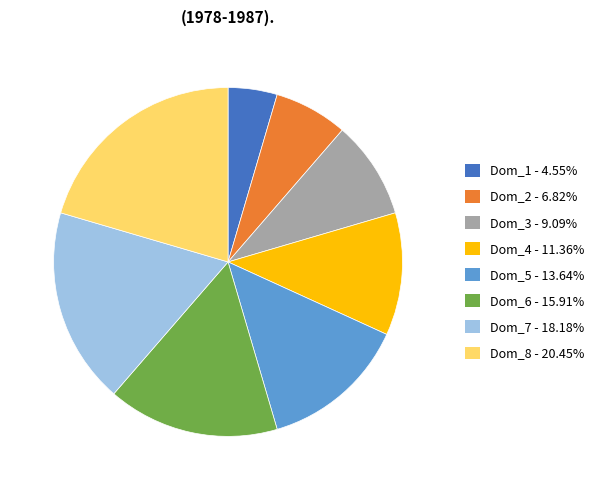

Combined, do Dom_3 - 9.09% and Dom_2 - 6.82% account for over 50%?

No